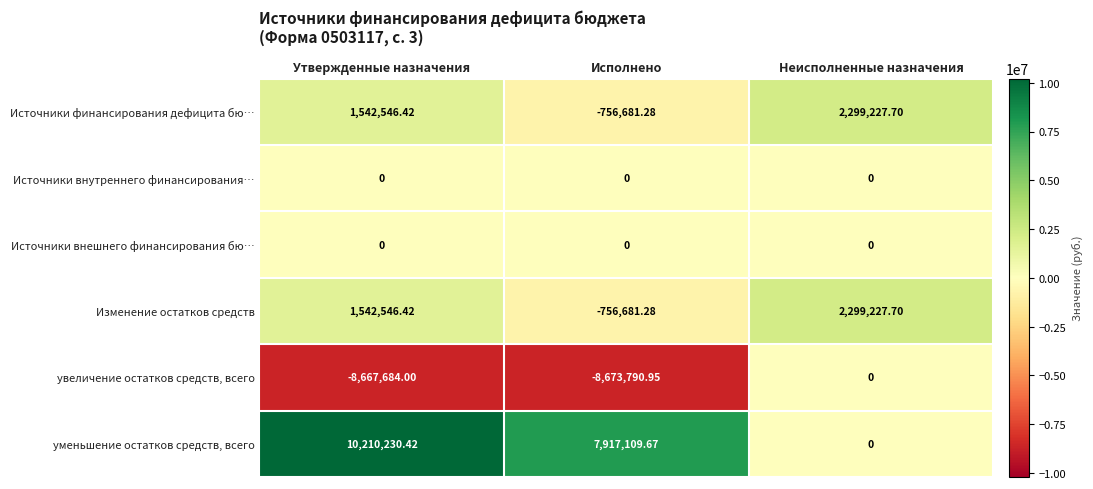

Which label corresponds to the smallest value in the chart?

Исполнено